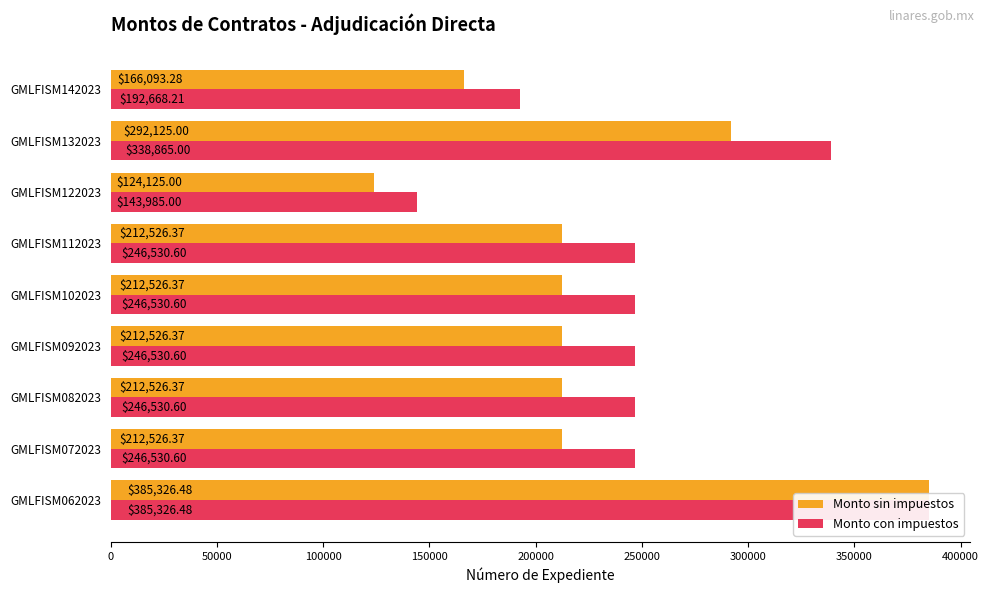

What is the difference between the maximum and minimum values in the Monto con impuestos series?

241341.5